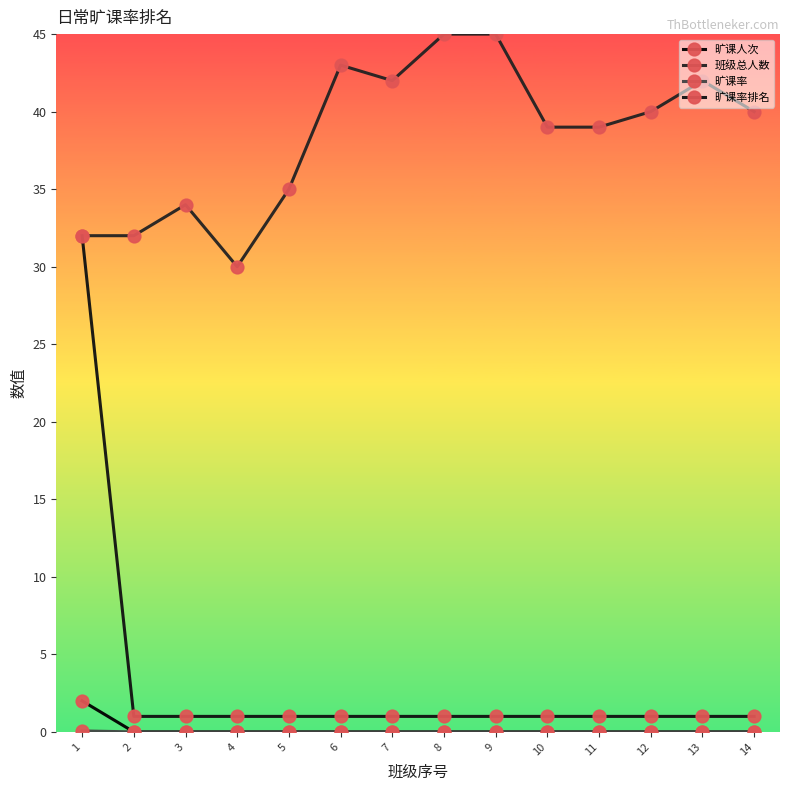

At which category is the sum across all series the highest?

1